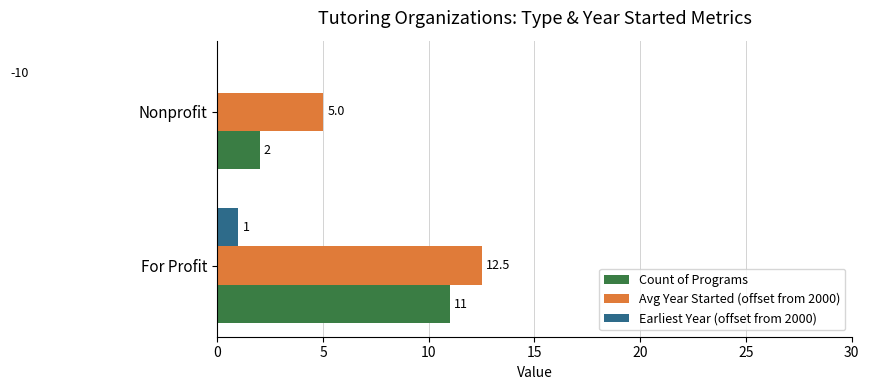

Which series changed the most between For Profit and Nonprofit?

Earliest Year (offset from 2000)